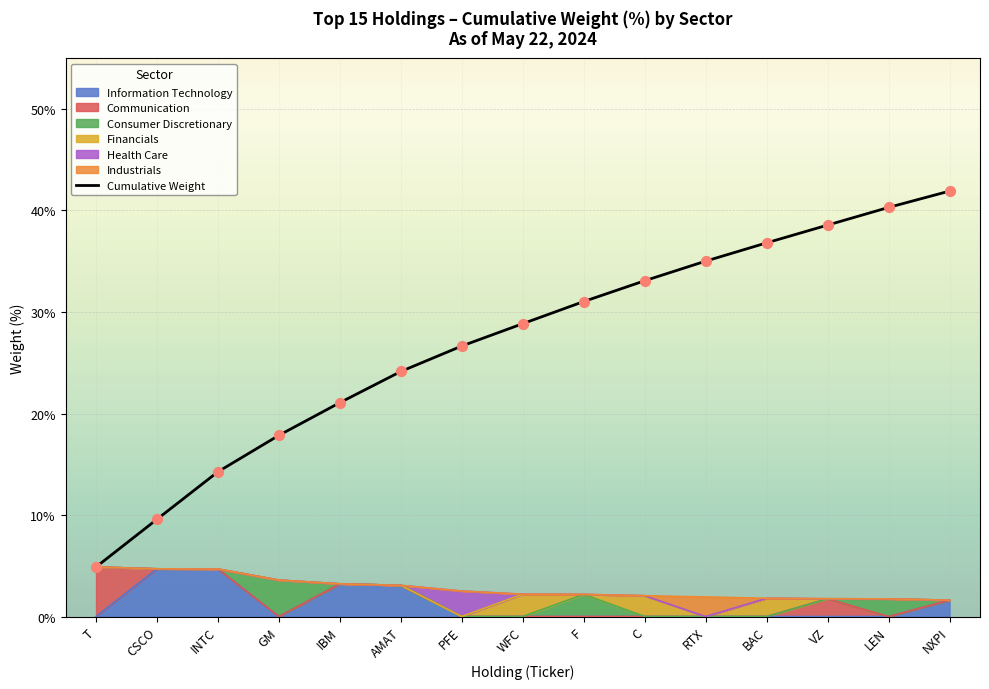

What is the change in value from VZ to LEN?

+1.7